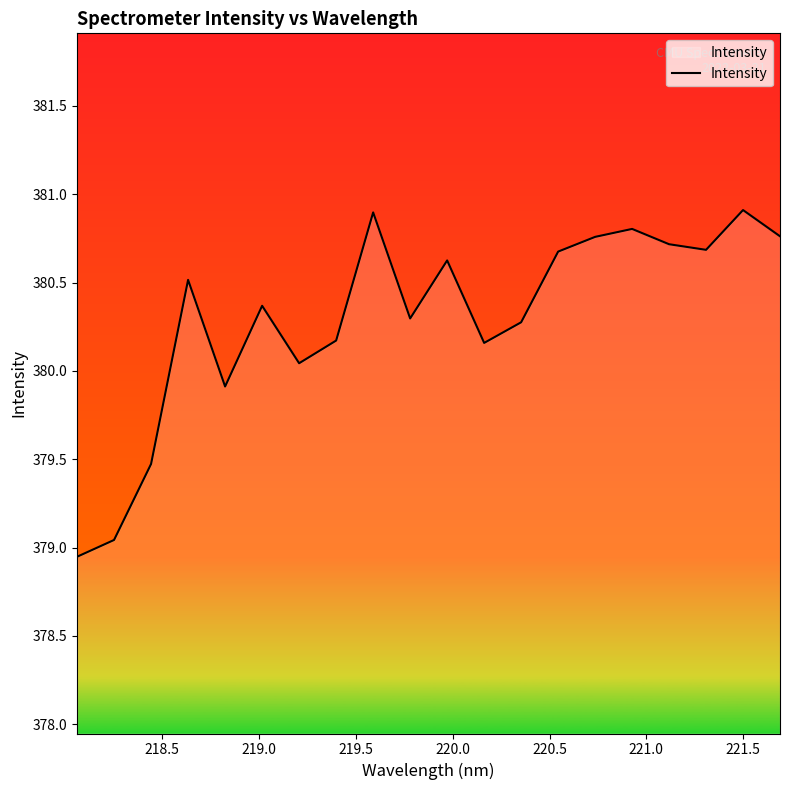

What is the greatest value displayed?

380.9